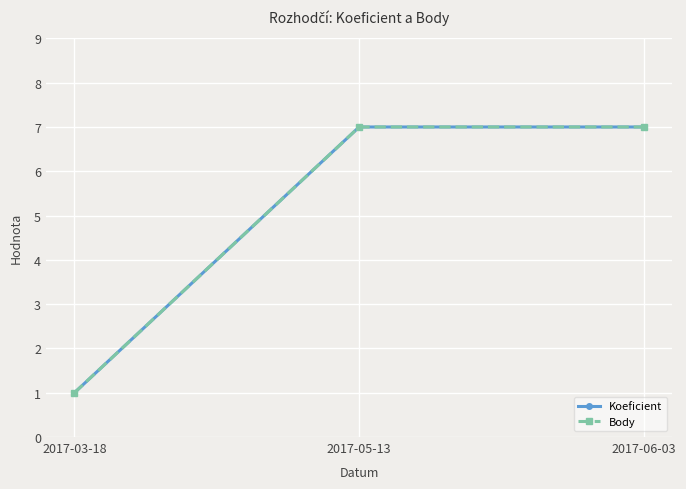

What is the value of the Koeficient point at the 3rd from the left?

7